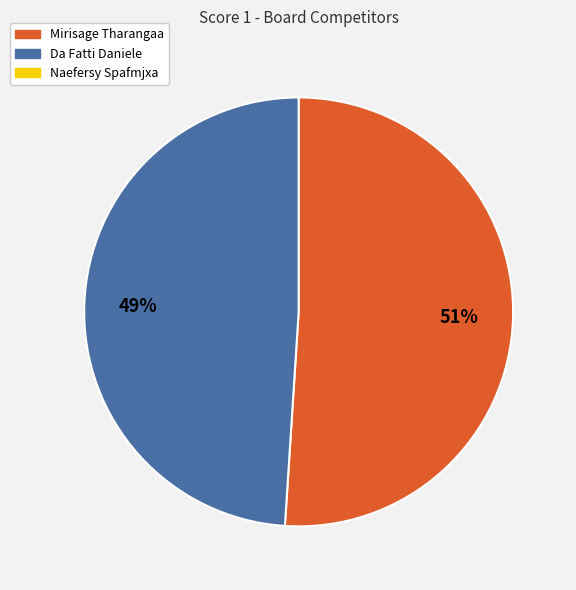

Does any single category account for the majority?

Yes